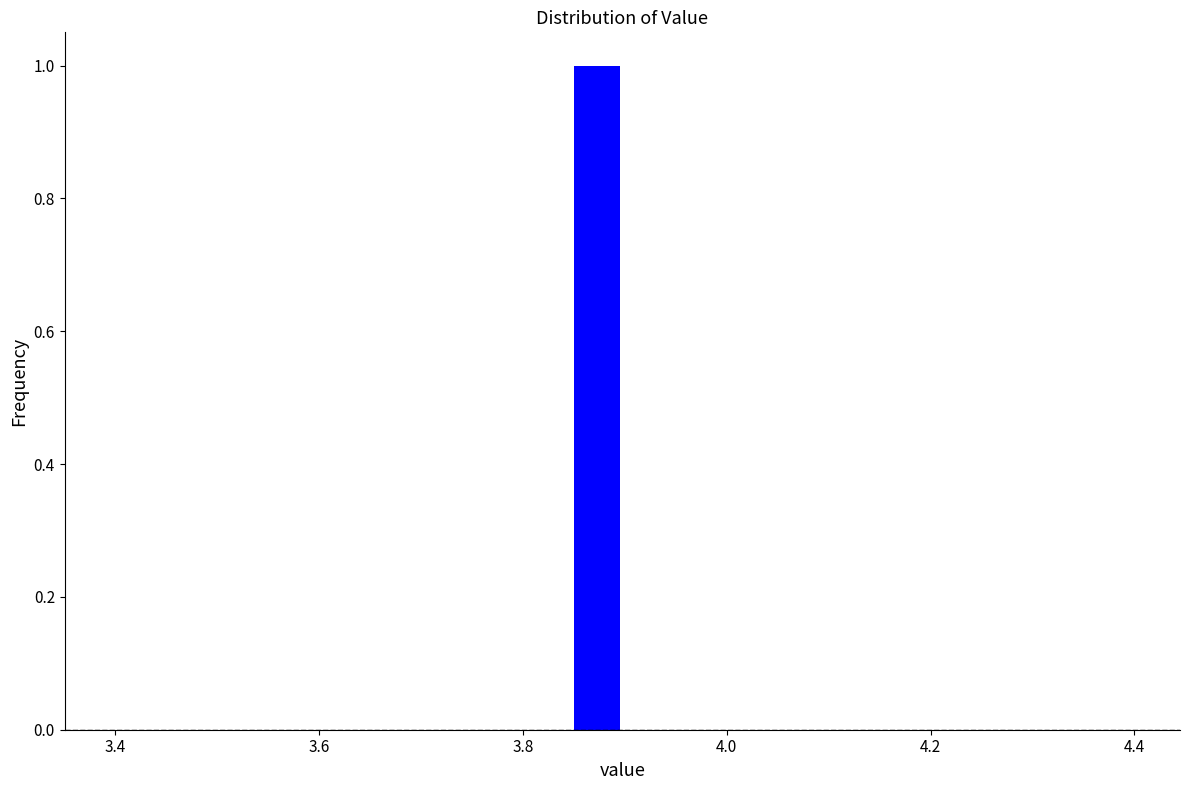

Around what value on the x-axis is the tallest bar? Give the approximate position of its centre, as read against the axis.

3.88